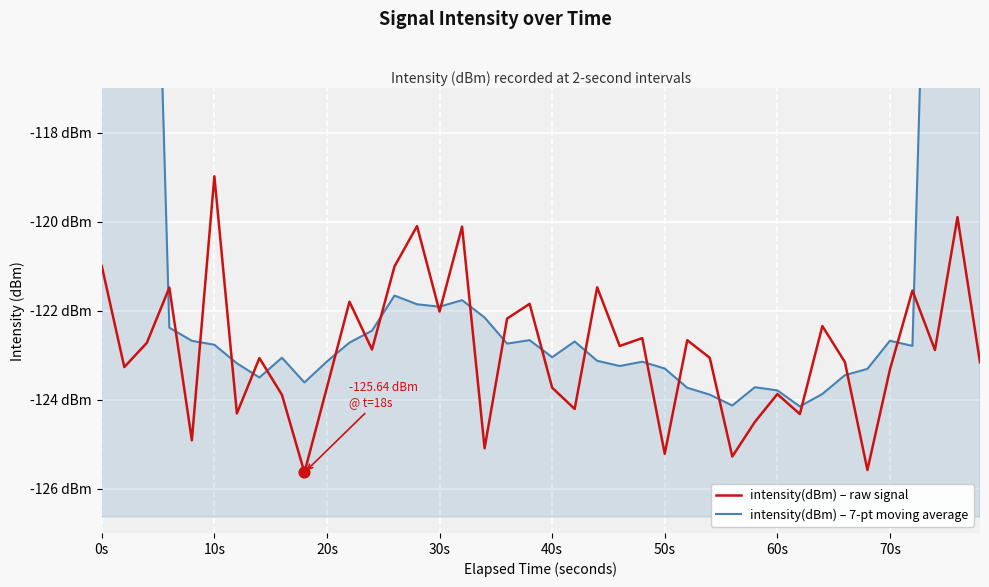

At which category is the sum across all series the highest?

0s